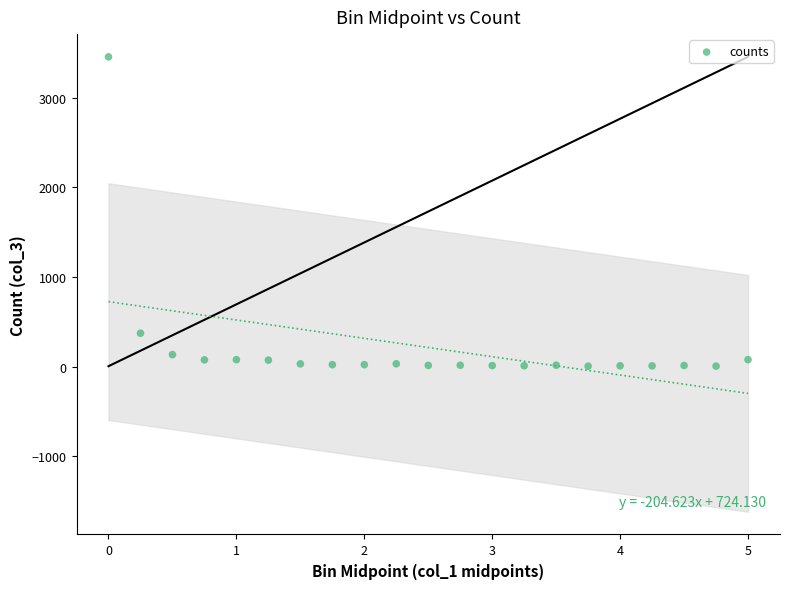

What Y value in the scatter plot is closest to 1729?

372